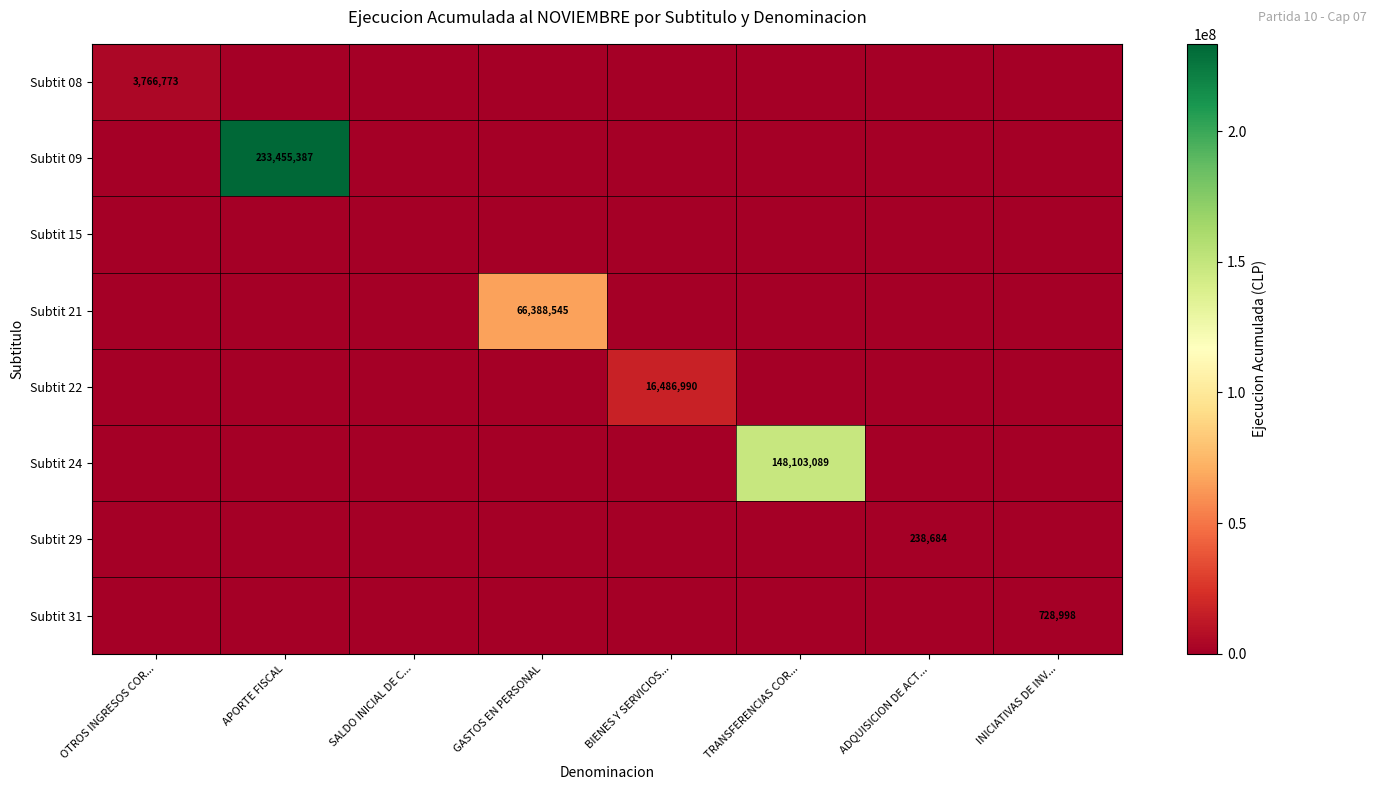

Is the value of Subtit 21 at GASTOS EN PERSONAL greater than the value of Subtit 09 at APORTE FISCAL?

No